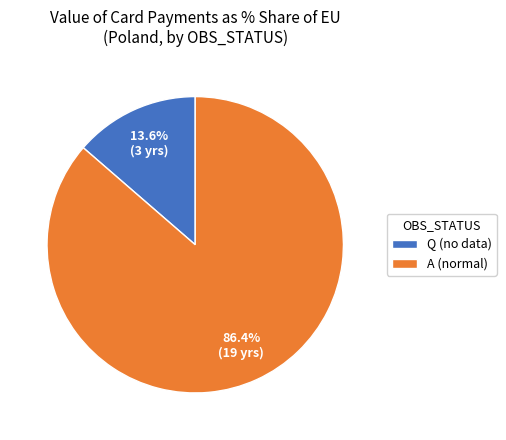

How much of the chart is everything except A (normal)?

13.6%